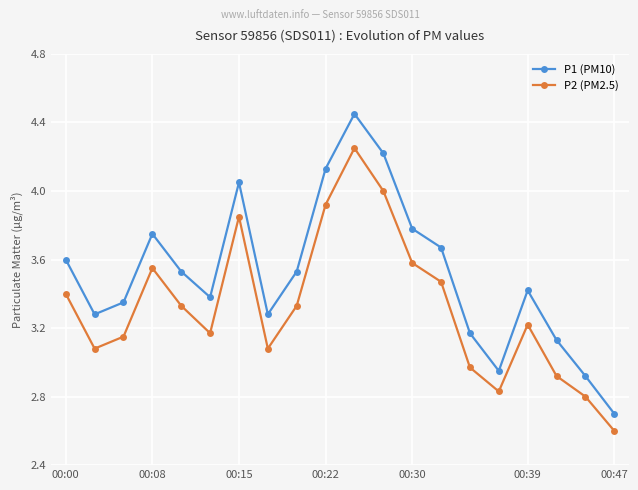

Is this an area chart (filled region under the line)?

No